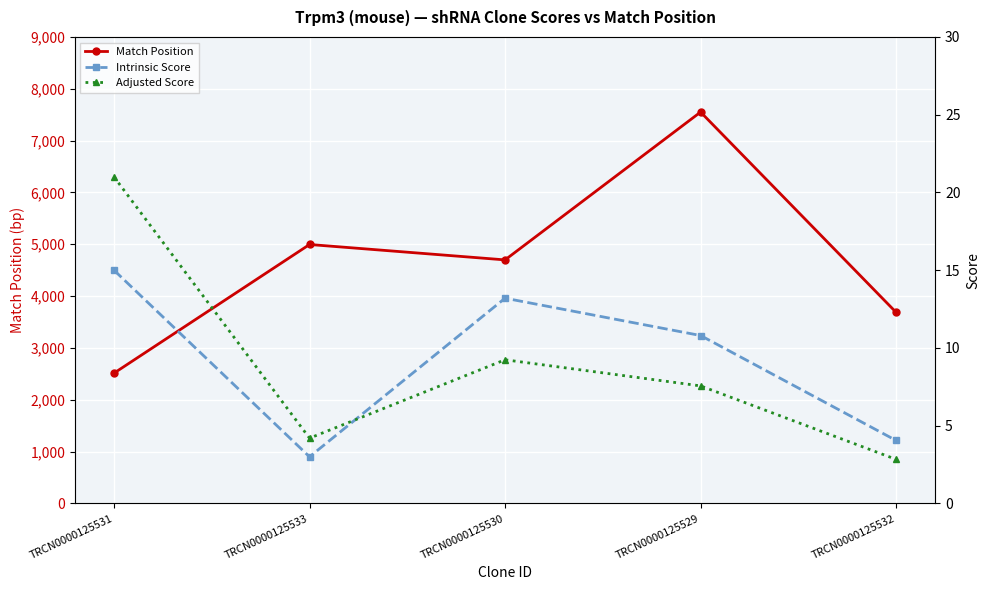

Reading right to left, what are all the values shown in this chart?

Match Position: TRCN0000125532=3687.0	TRCN0000125529=7551.0	TRCN0000125530=4699.0	TRCN0000125533=4996.0	TRCN0000125531=2514.0
Intrinsic Score: TRCN0000125532=4.0	TRCN0000125529=10.8	TRCN0000125530=13.2	TRCN0000125533=3.0	TRCN0000125531=15.0
Adjusted Score: TRCN0000125532=2.8	TRCN0000125529=7.6	TRCN0000125530=9.2	TRCN0000125533=4.2	TRCN0000125531=21.0